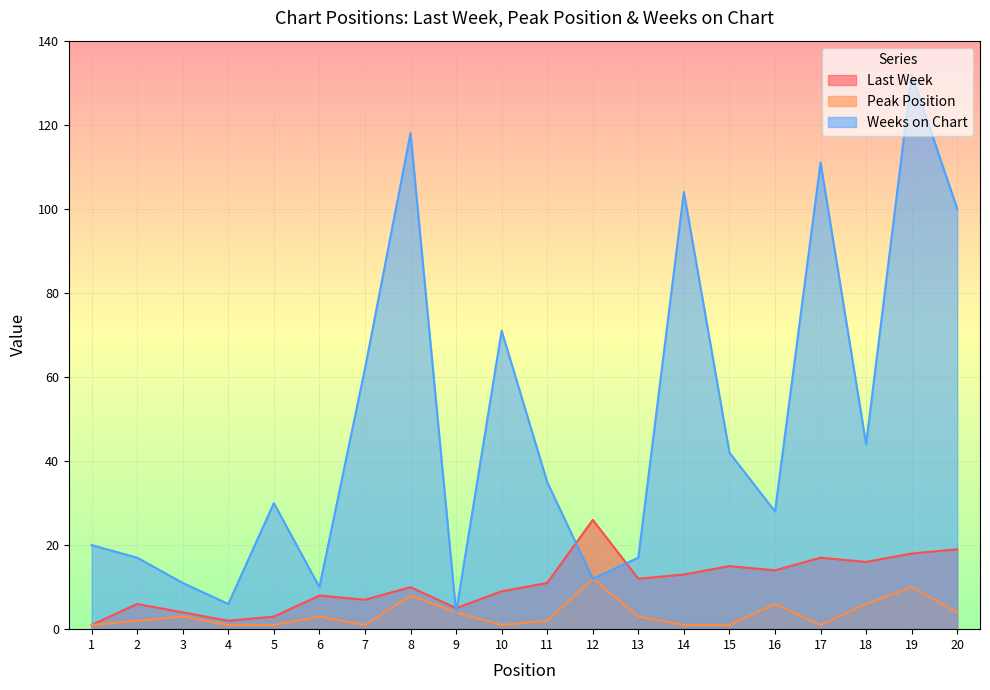

Reading right to left, transcribe all the data shown in this chart.

Last Week: 19	18	16	17	14	15	13	12	26	11	9	5	10	7	8	3	2	4	6	1
Peak Position: 4	10	6	1	6	1	1	3	12	2	1	4	8	1	3	1	1	3	2	1
Weeks on Chart: 100	132	44	111	28	42	104	17	12	35	71	4	118	62	10	30	6	11	17	20